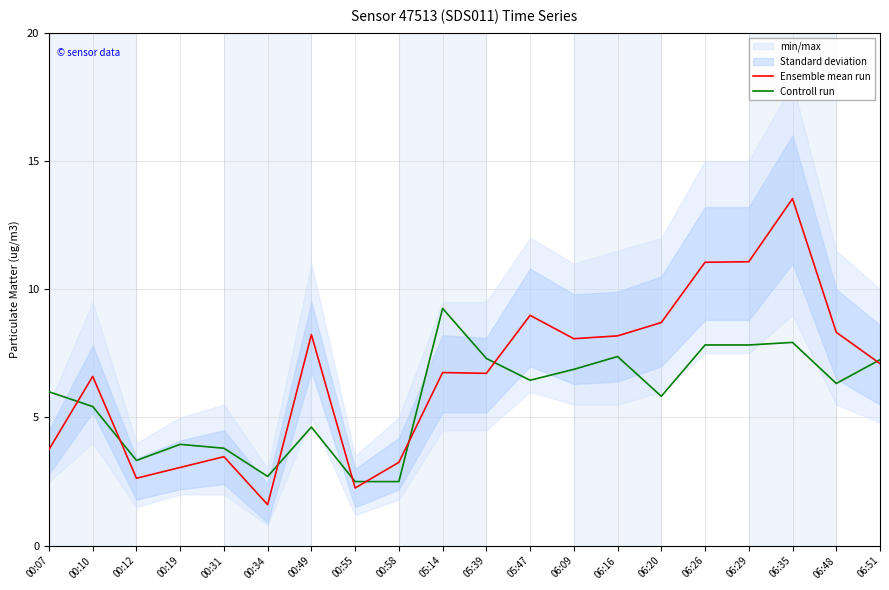

What is the spread (max minus min) of values at 05:39?

0.6